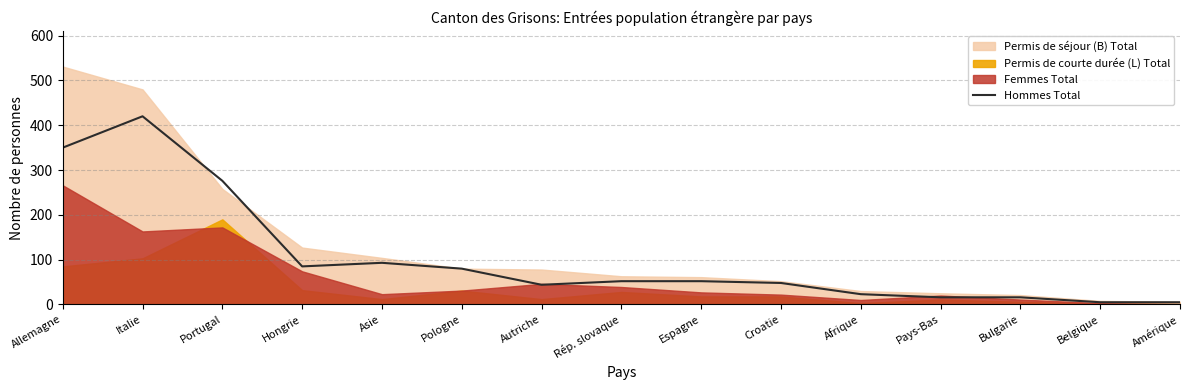

Is it true that the value at Hongrie is 85?

True